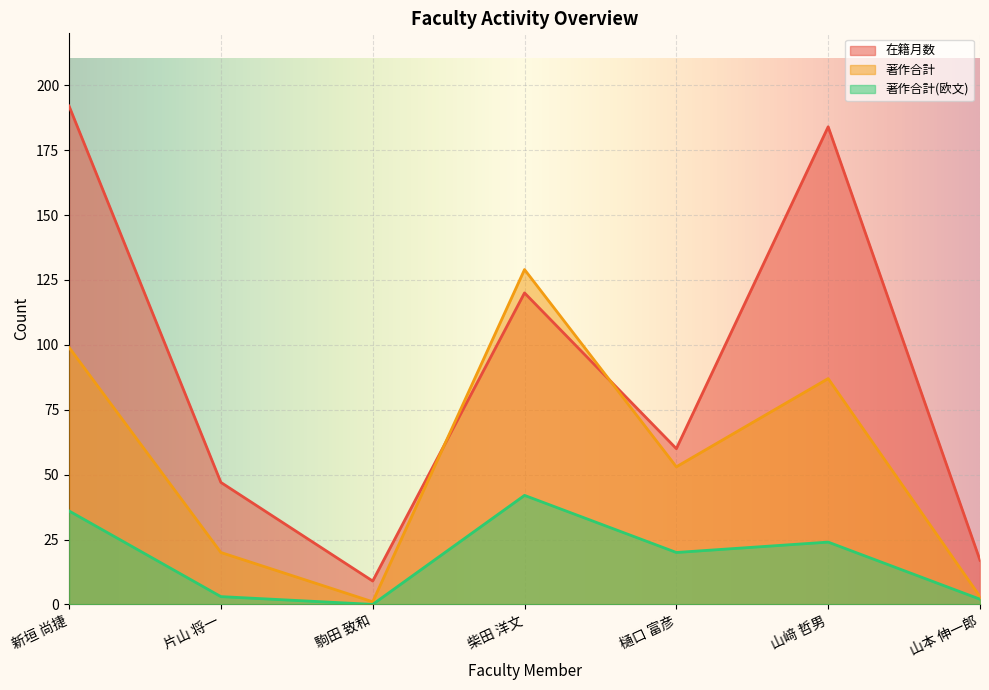

Between 駒田 致和 and 山﨑 哲男, which series saw the biggest shift?

在籍月数